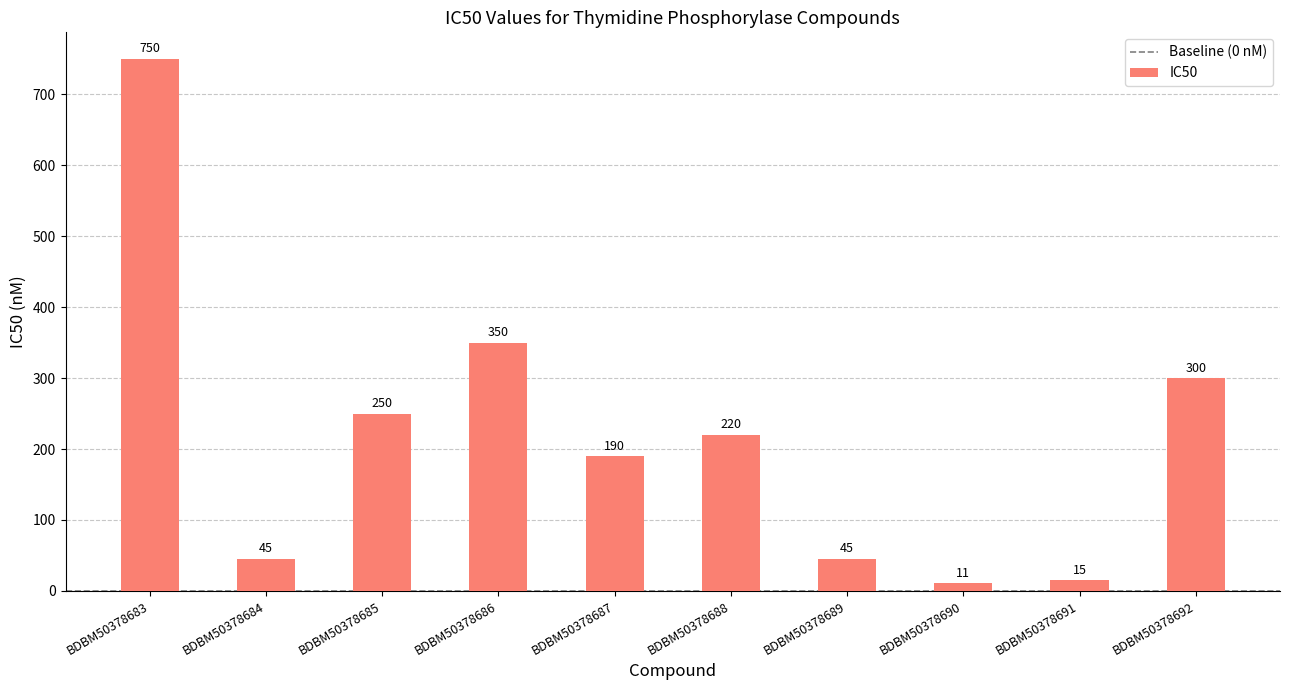

Does the chart contain any negative values?

No